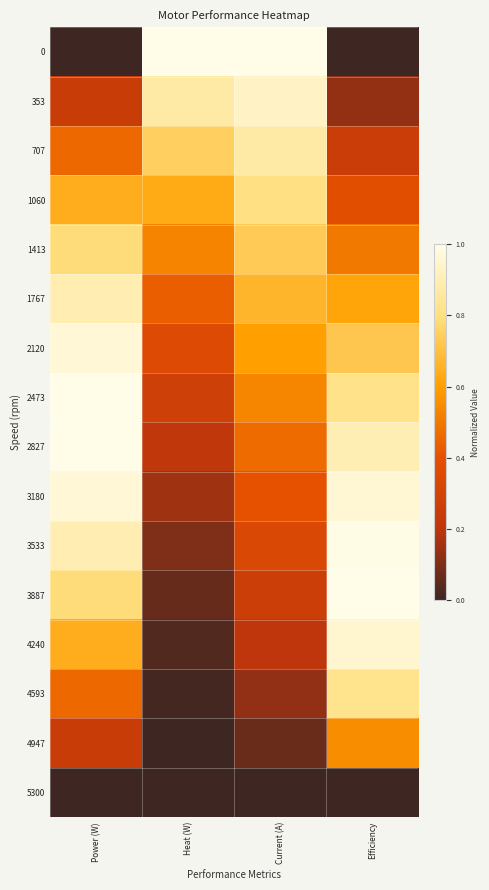

List the series in order of their peak value, highest first.

0, 2473, 2827, 3887, 3533, 2120, 3180, 4240, 353, 1767, 707, 4593, 1060, 1413, 4947, 5300